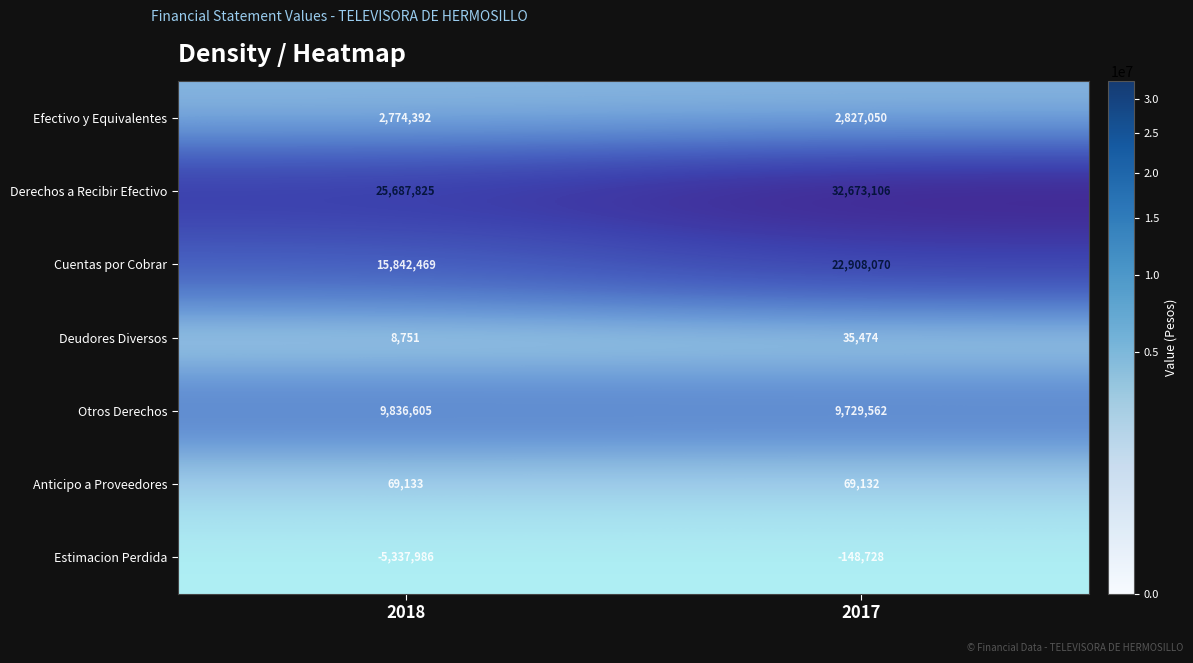

What is the approximate value of Derechos a Recibir Efectivo at 2017, to the nearest 10?

32673110